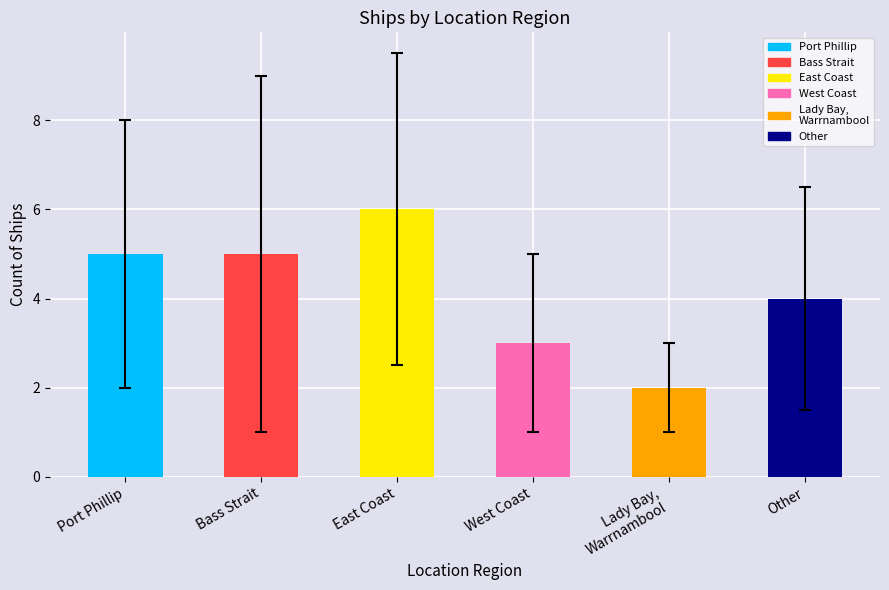

Approximately how many times larger is the value at West Coast compared to Bass Strait?

0.6